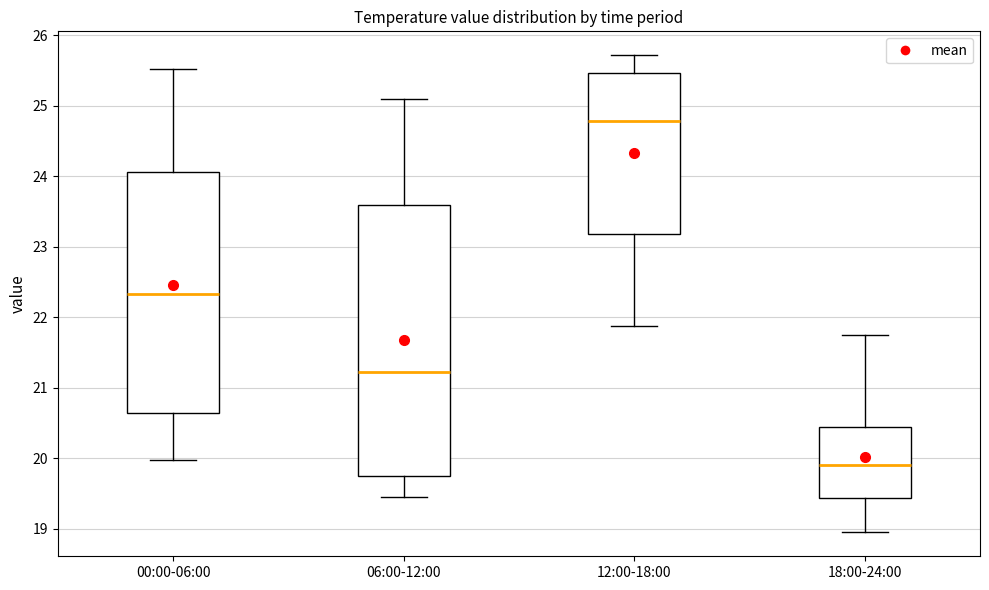

Reading left to right, read every box against the y-axis: the position of its median line, the range the box covers, and the ends of its whiskers. The values are not printed on the chart, so give them approximately, as read against the axis.

00:00-06:00: median 22.3, box 20.6 to 24.1, whiskers 20.0 to 25.5
06:00-12:00: median 21.2, box 19.8 to 23.6, whiskers 19.5 to 25.1
12:00-18:00: median 24.8, box 23.2 to 25.5, whiskers 21.9 to 25.7
18:00-24:00: median 19.9, box 19.4 to 20.4, whiskers 19.0 to 21.8